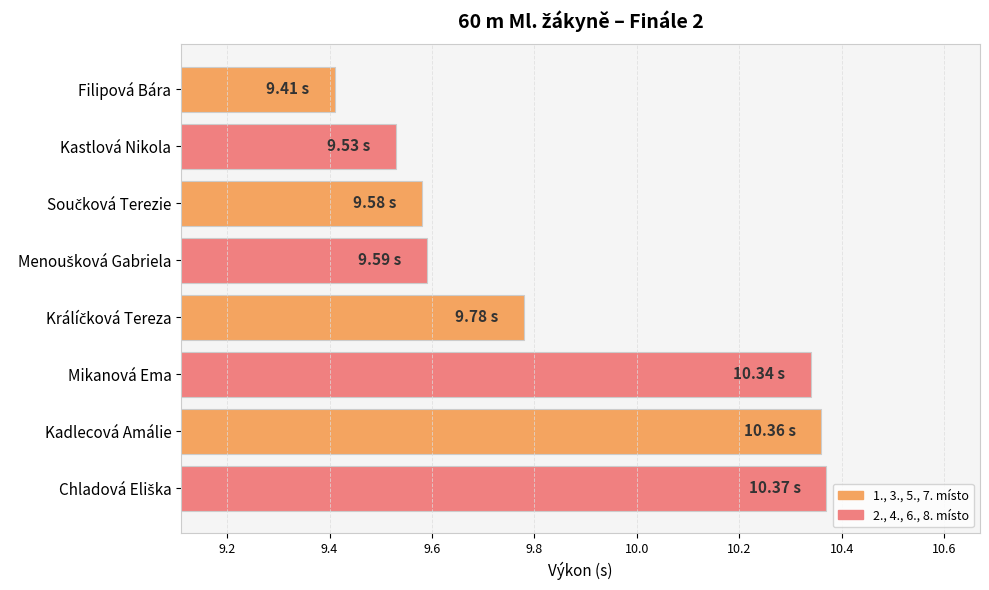

What is the label of the 1st bar from the top?

Filipová Bára